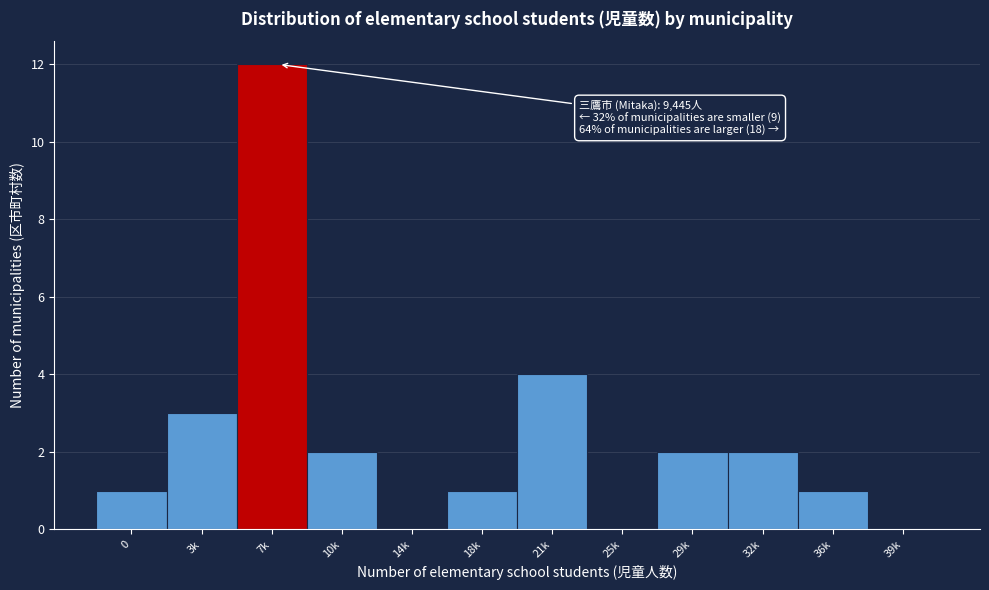

Reading left to right, transcribe all the data shown in this chart.

0=1	3k=3	7k=12	10k=2	14k=0	18k=1	21k=4	25k=0	29k=2	32k=2	36k=1	39k=0